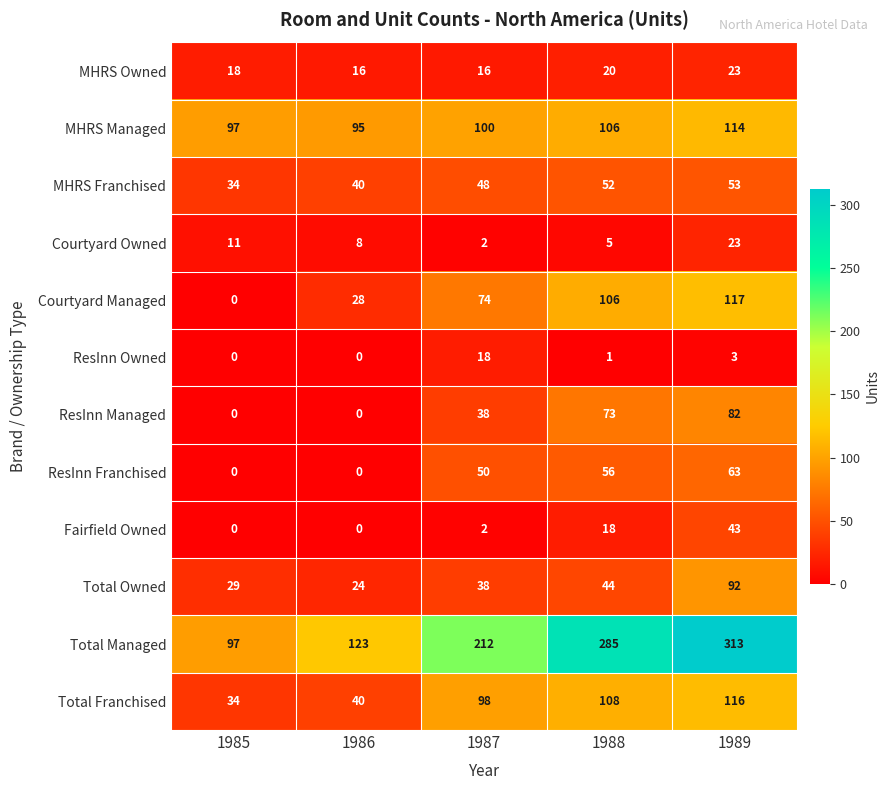

Between 1985 and 1987, which series saw the biggest shift?

Total Managed